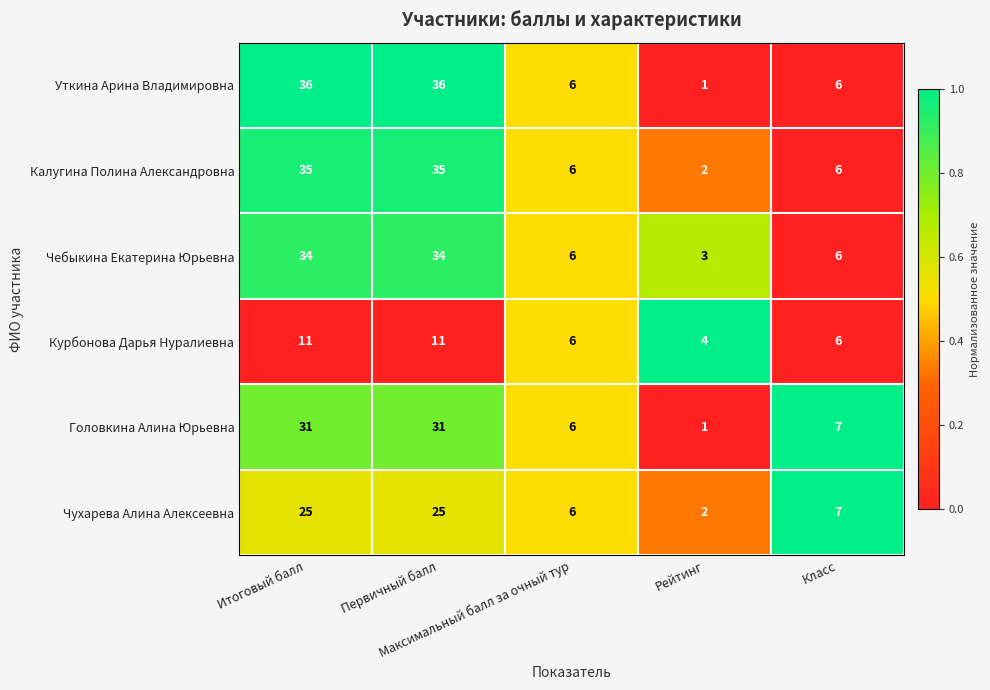

What is the average value of the Калугина Полина Александровна series?

17